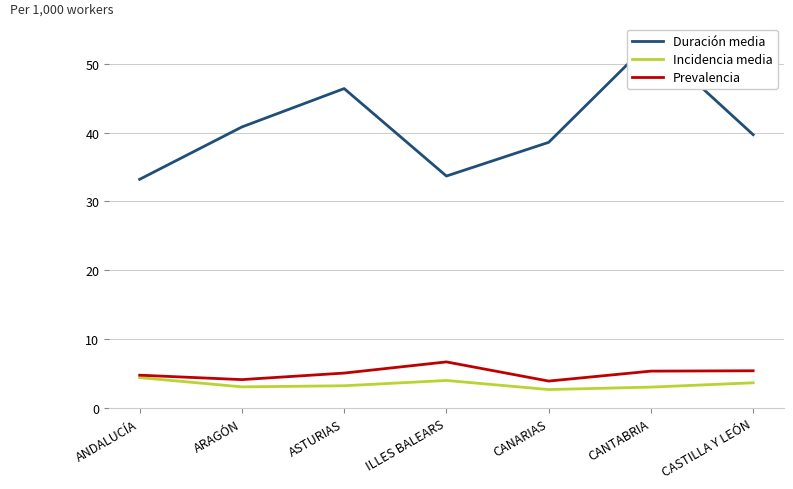

True or false: Incidencia media and Duración media intersect in this chart.

False